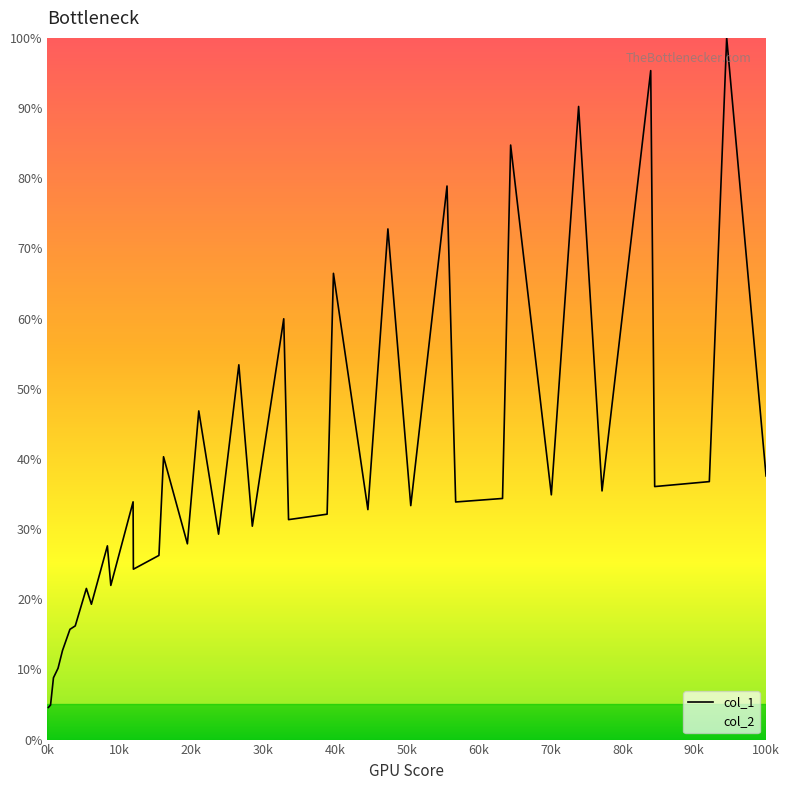

What is the greatest value displayed?

100.0